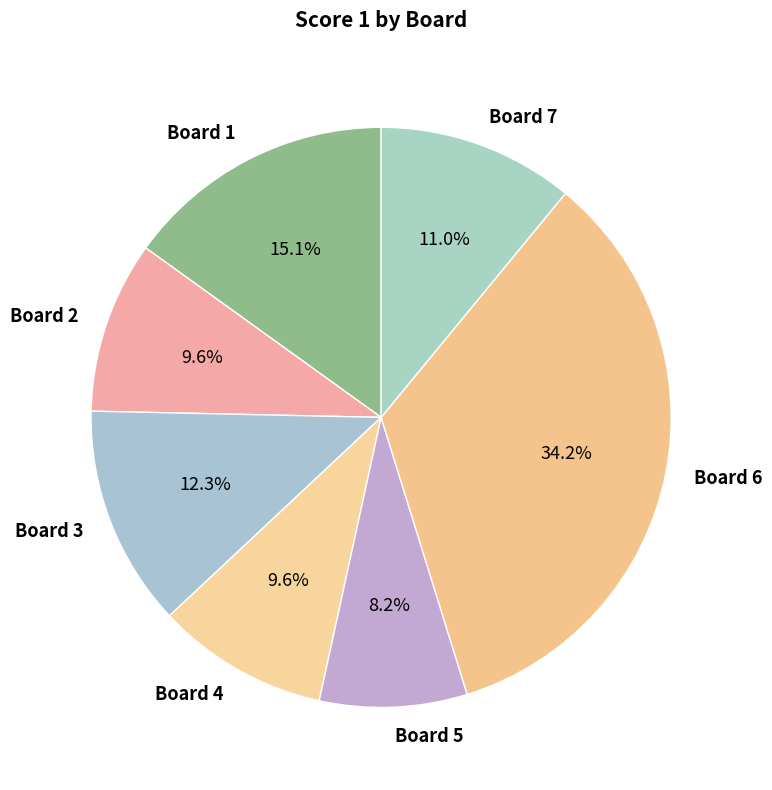

To the nearest percent, what percentage of the pie is Board 5?

8%